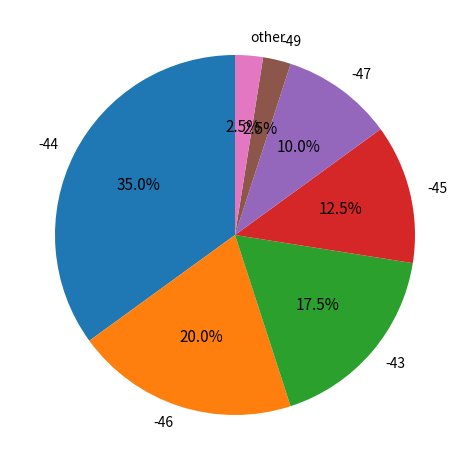

How many slices are in this pie chart?

7